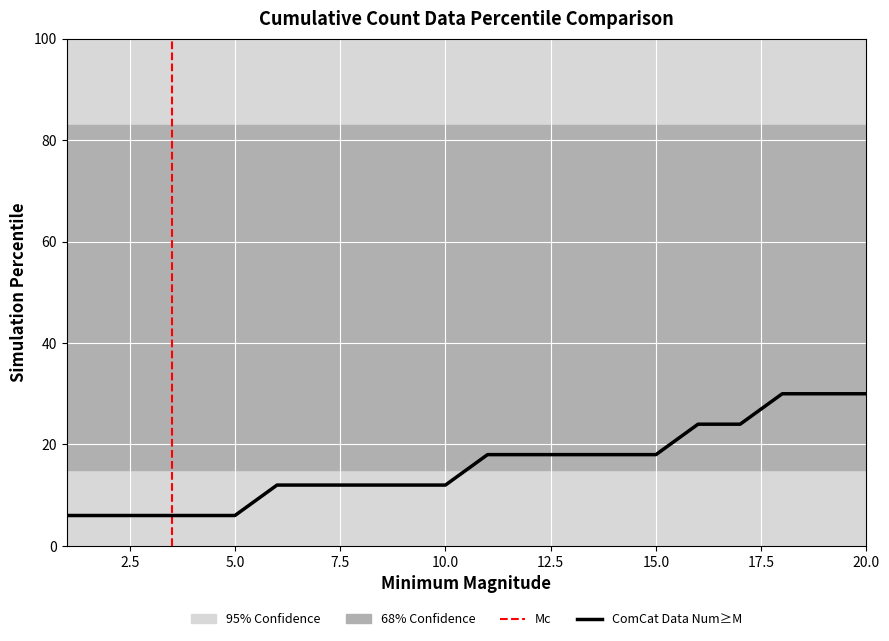

What is the value of the 7th point from the left?

12